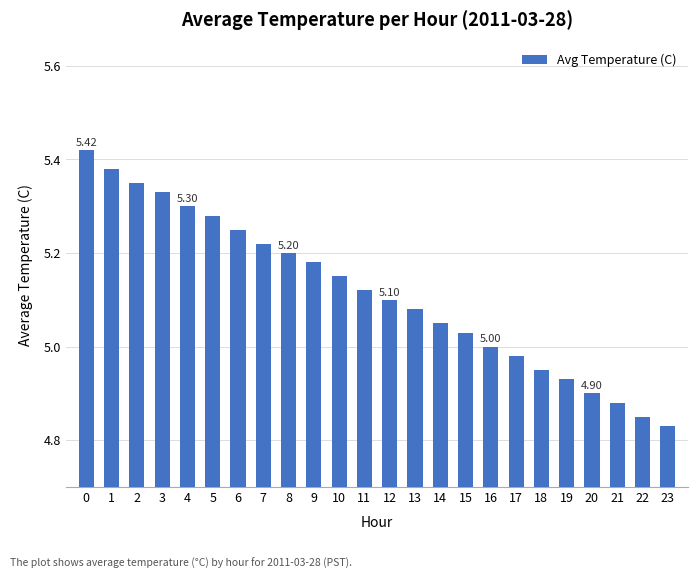

What is the difference between the maximum and minimum values?

0.6